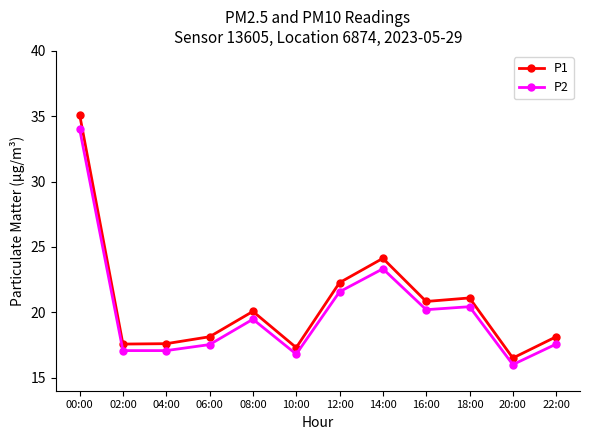

Between 06:00 and 16:00, which series saw the biggest shift?

P1